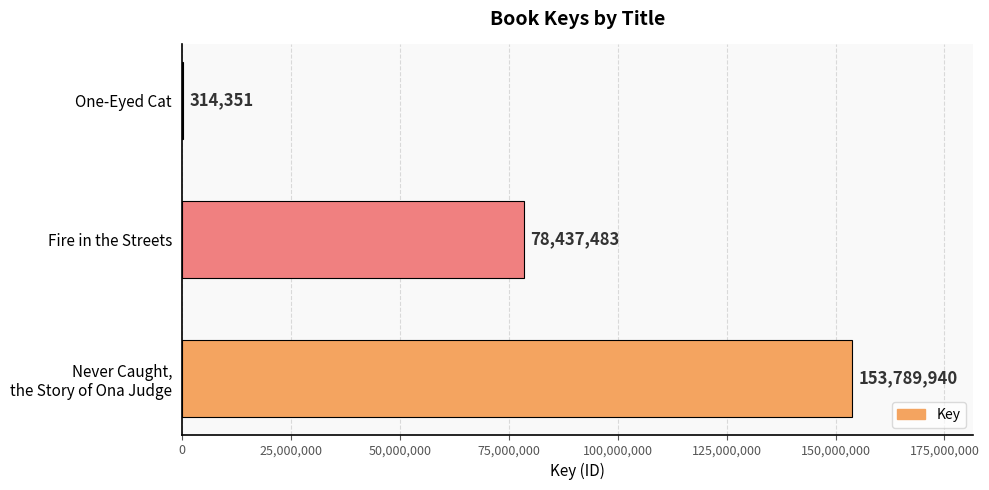

What value does the data have at One-Eyed Cat, to the nearest 100?

314400